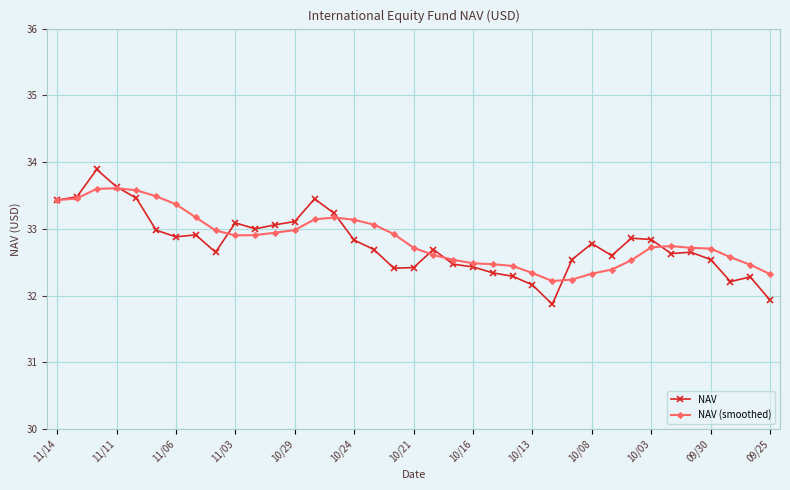

Which series has the largest range (max minus min)?

NAV